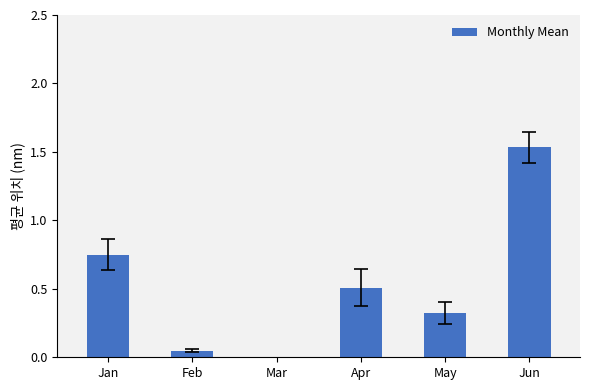

Rank the categories by value from lowest to highest.

Mar, Feb, May, Apr, Jan, Jun